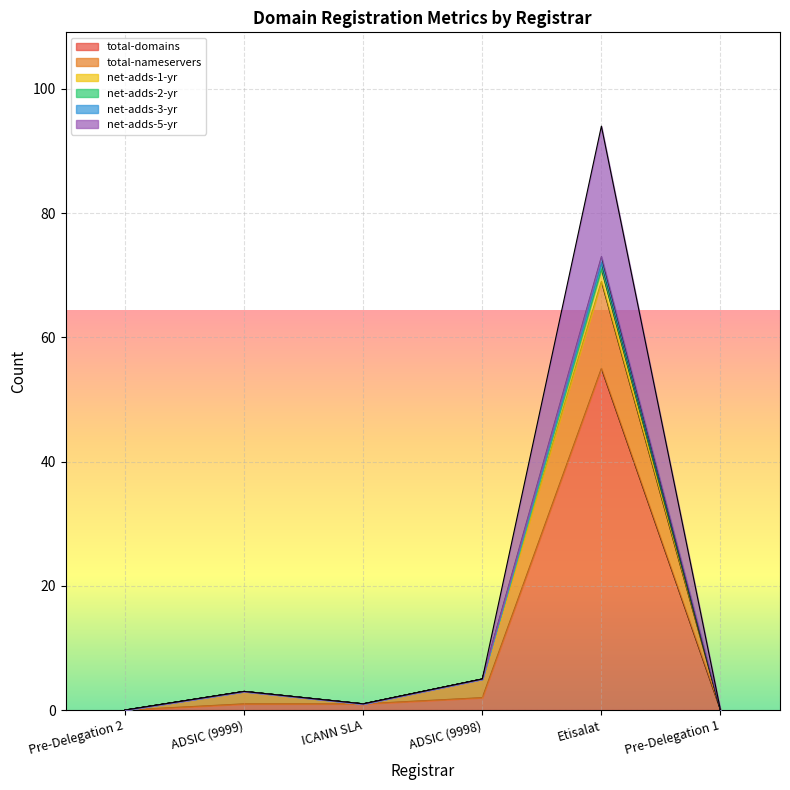

Does the chart display data point markers on the line(s)?

No